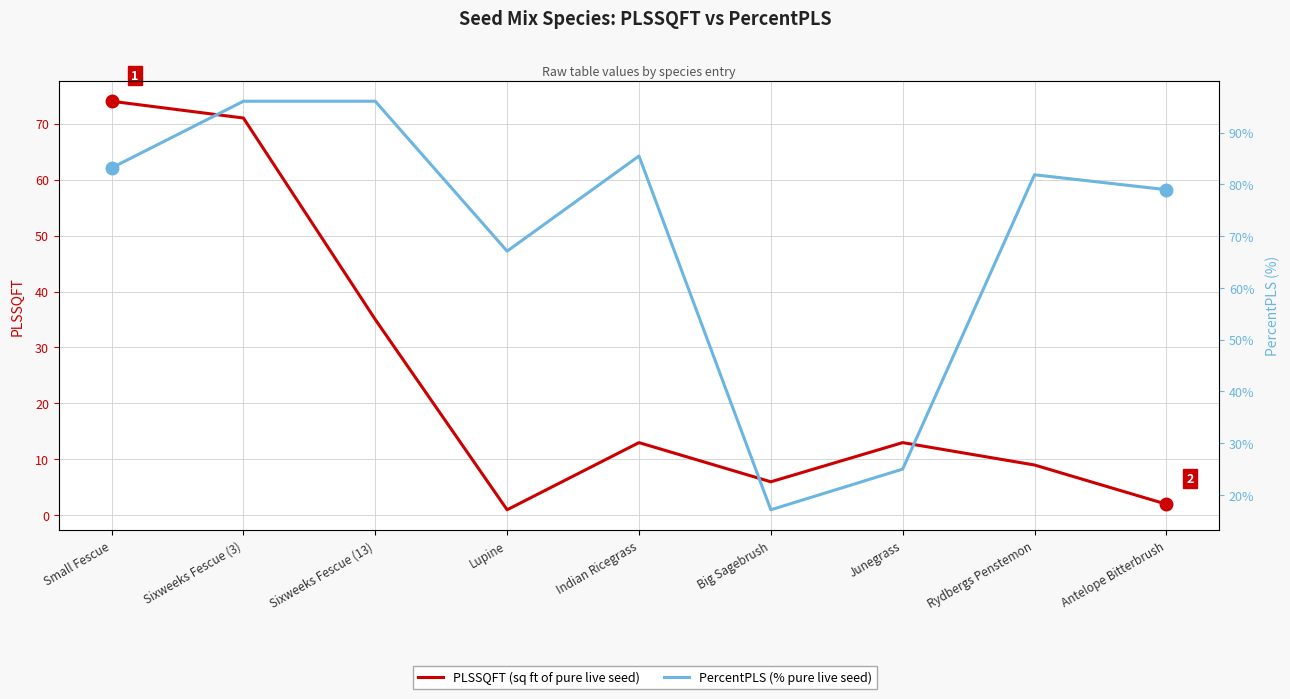

What is the average value of the PercentPLS series?

70.1